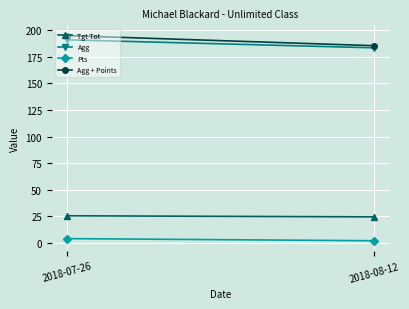

Which series has the largest total across all categories?

Agg + Points